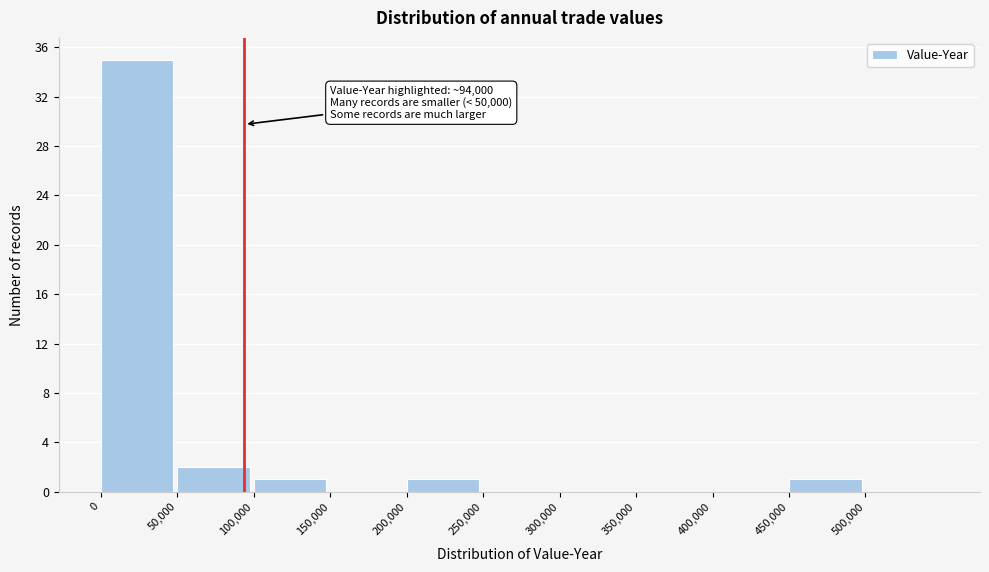

Which range on the x-axis has the tallest bar?

0 to 50000